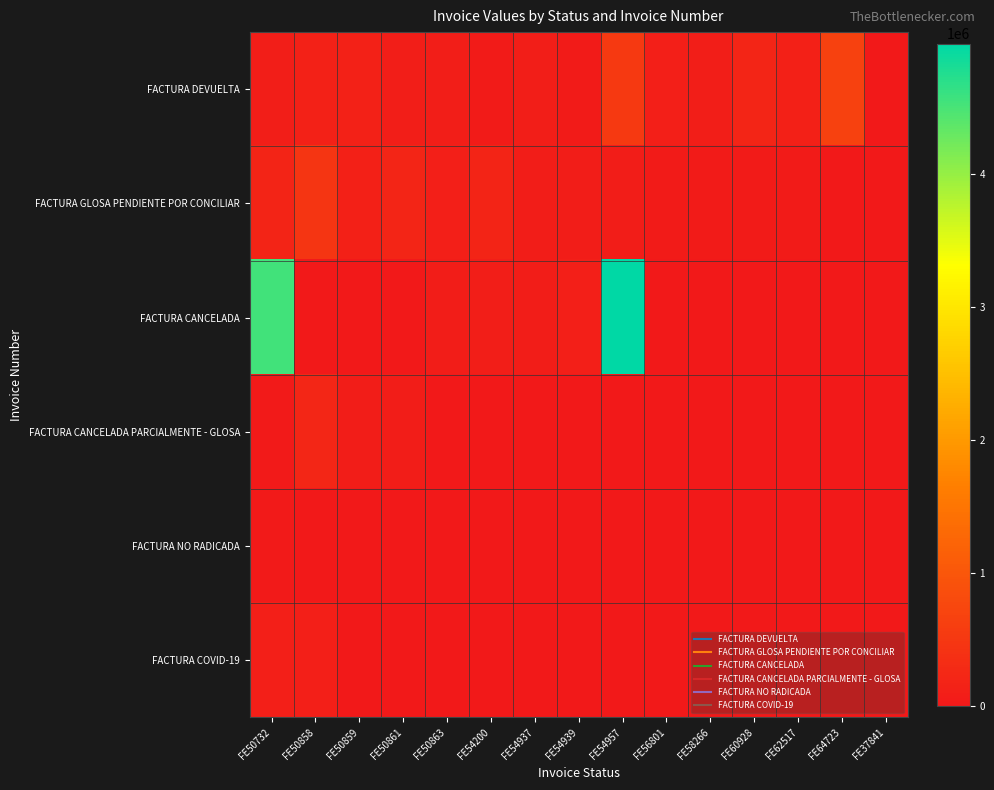

Which has a higher value, FE37841 or FE50863?

FE50863